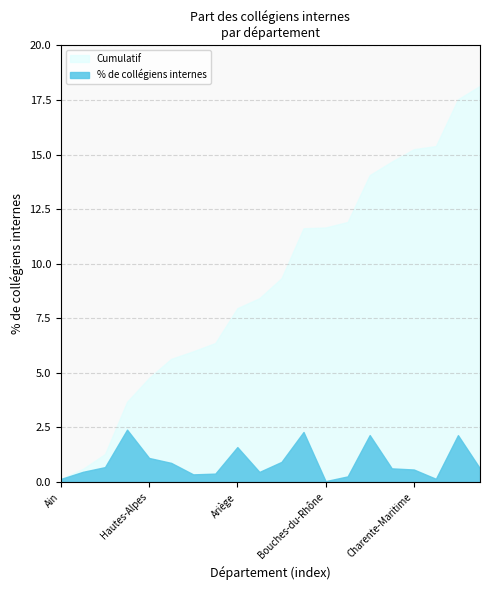

Which has a higher value, Ardennes or Ain?

Ardennes